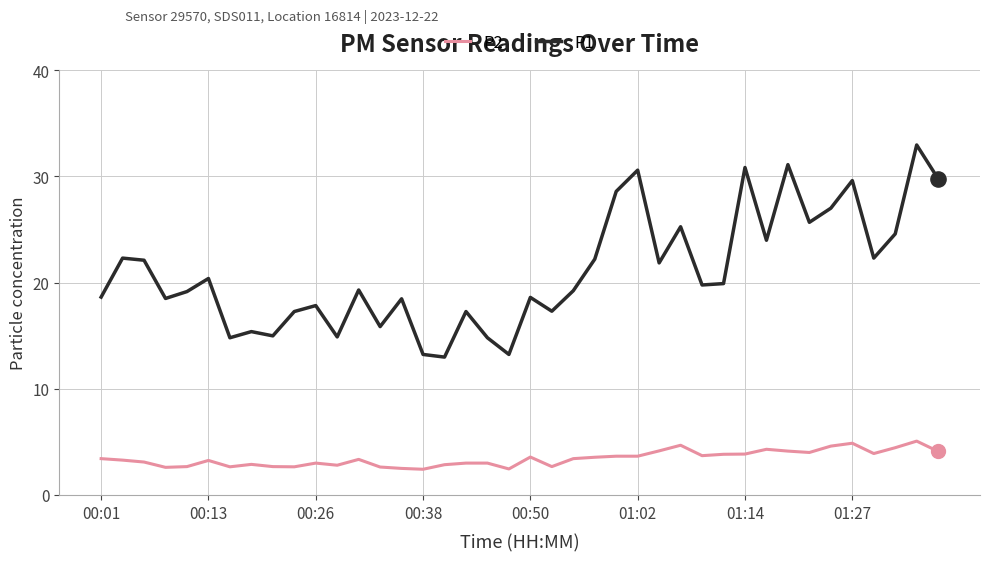

List the series in order of their peak value, lowest first.

P2, P1